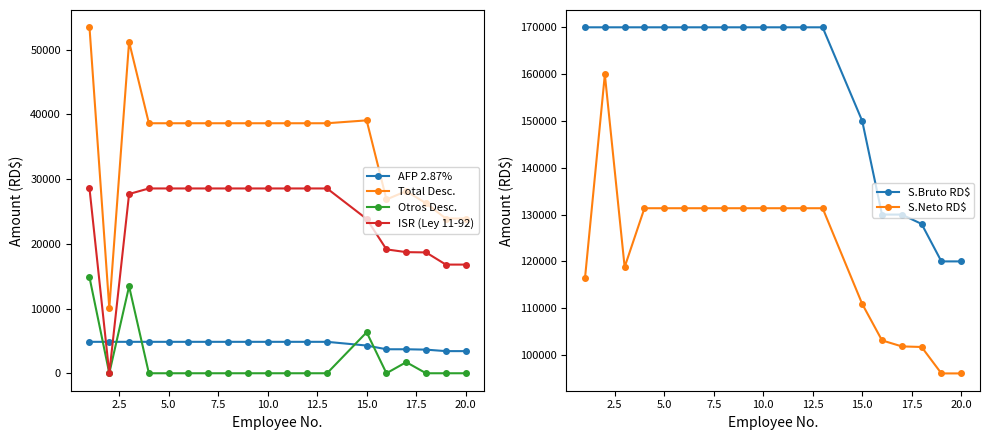

True or false: Otros Desc. and Total Desc. cross at least once.

False